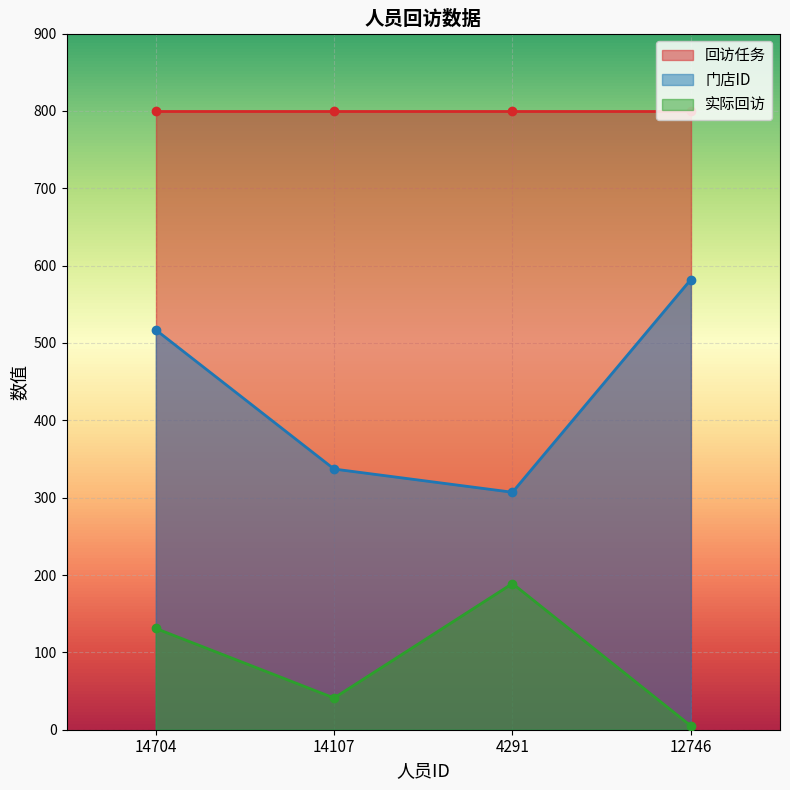

What is the label of the 2nd point from the right?

4291